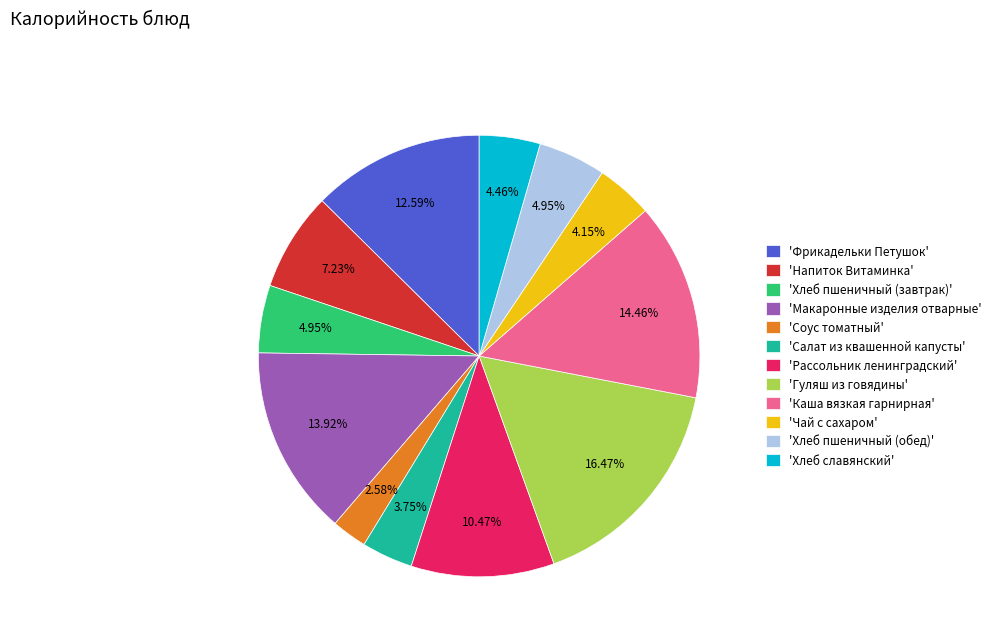

Do 'Соус томатный' and 'Каша вязкая гарнирная' together represent more than half of the pie?

No